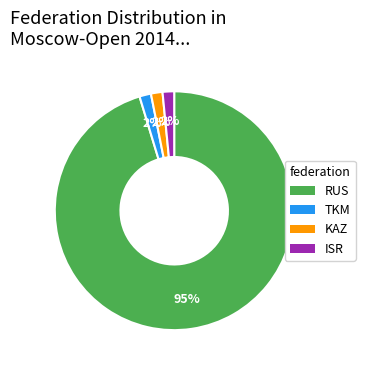

What is the largest slice in the pie chart?

RUS